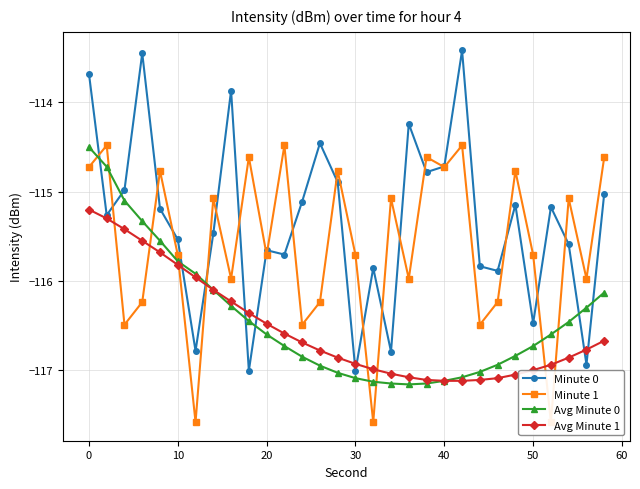

How many data points in Avg Minute 1 are above -116?

7